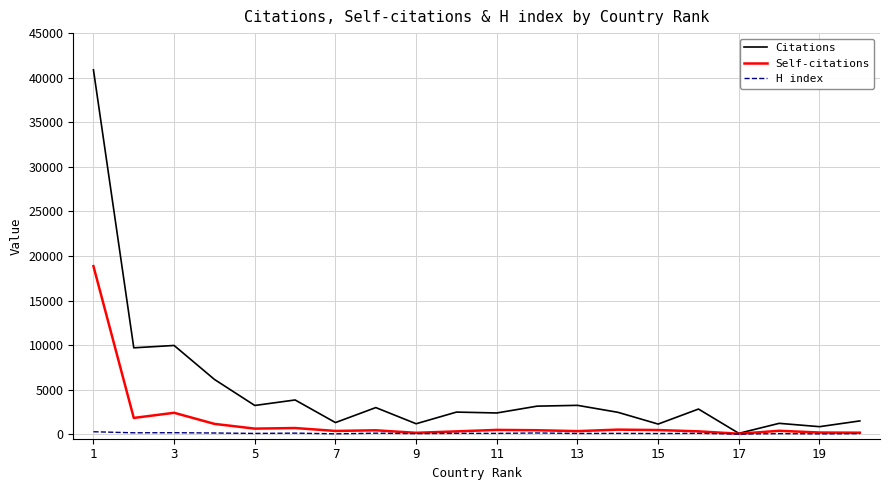

Which series has the widest spread of values?

Citations